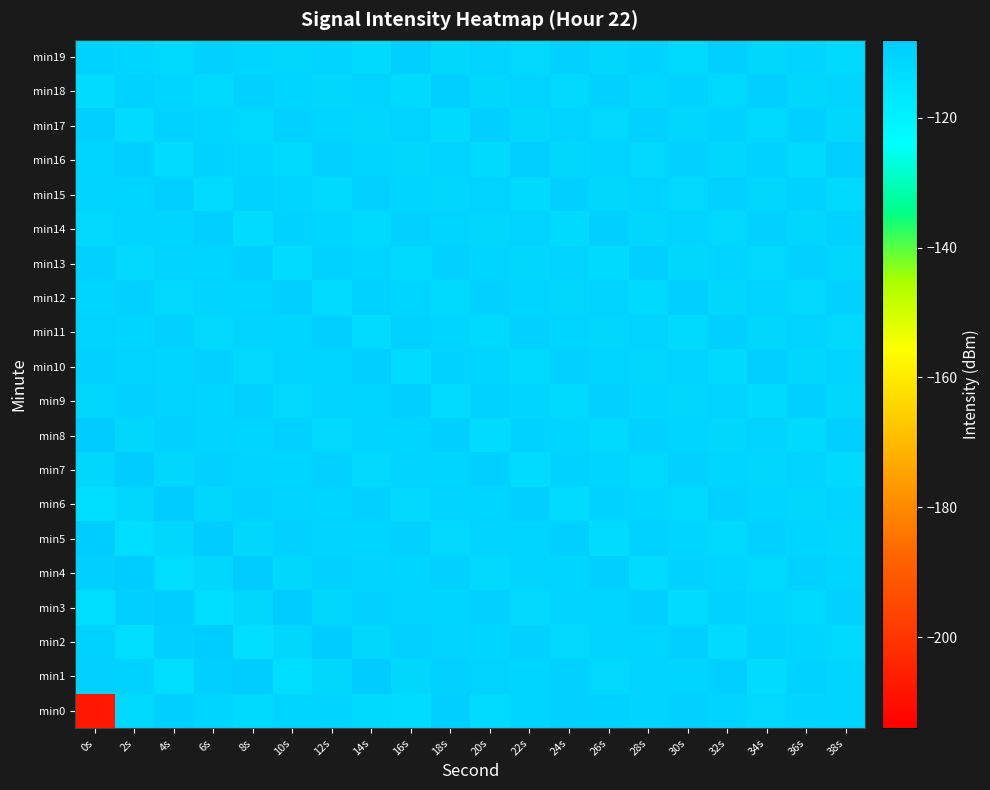

What is the total value across all series at 6s?

-2215.2